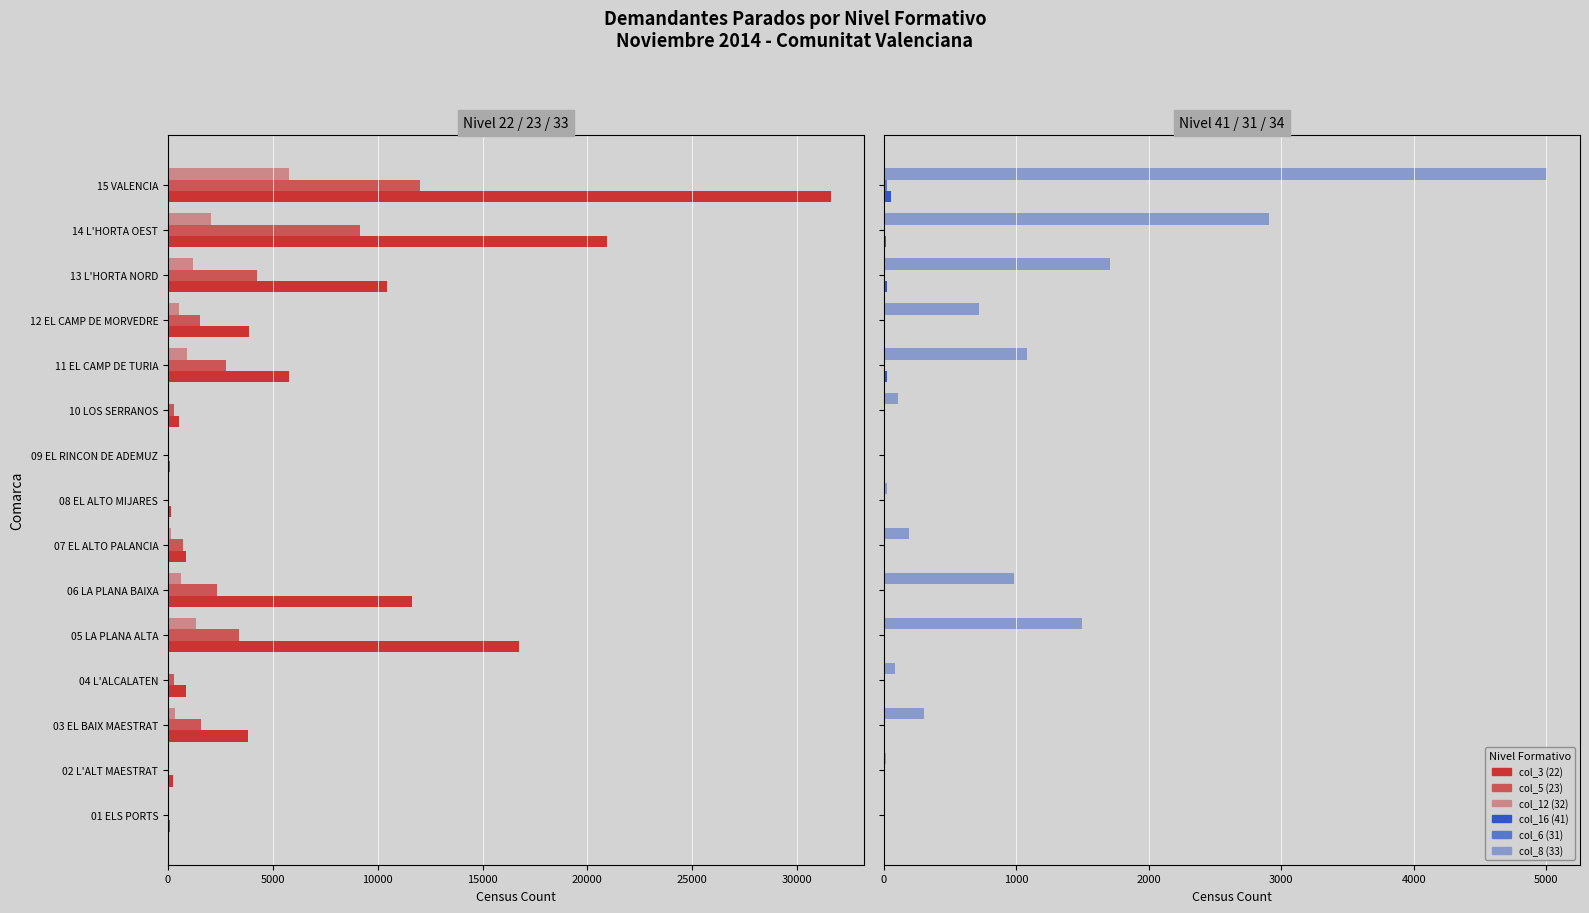

Between 07 EL ALTO PALANCIA and 10 LOS SERRANOS, which series saw the biggest shift?

col_5 (23)